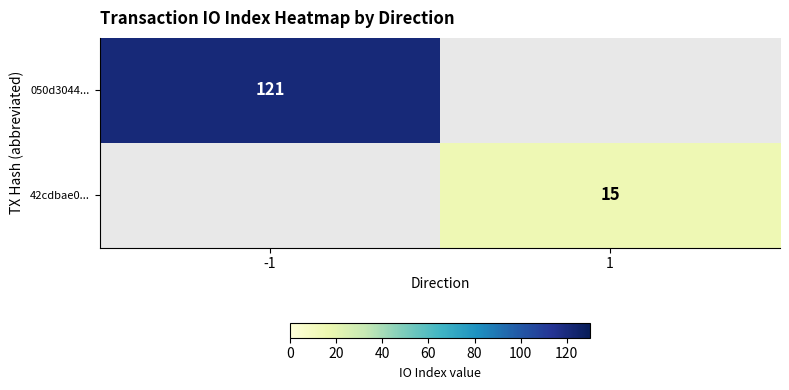

What is the sum of the 050d3044... values at -1 and 1?

121